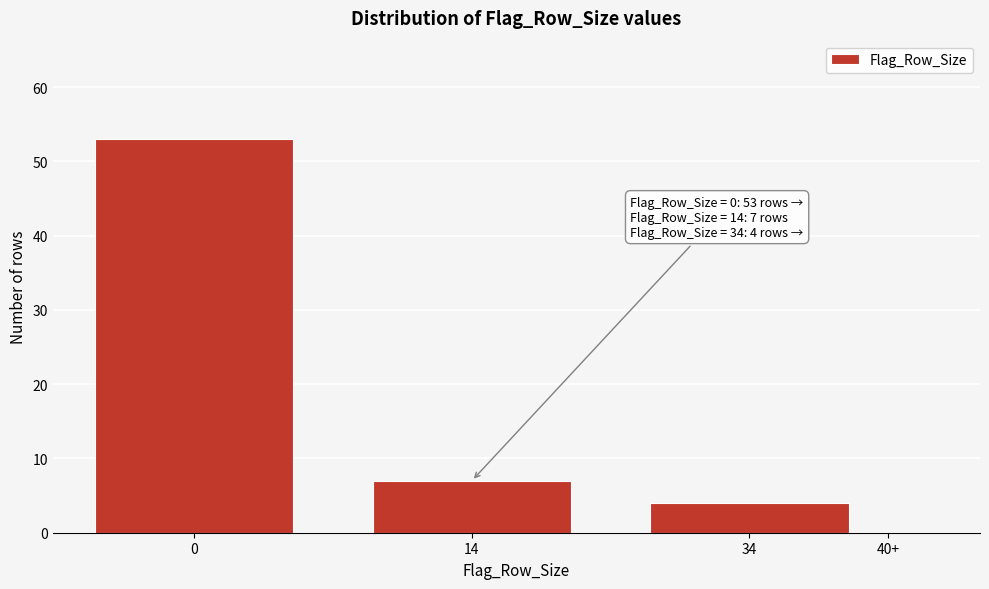

Reading right to left, extract all data points from this chart.

40+=0	34=4	14=7	0=53